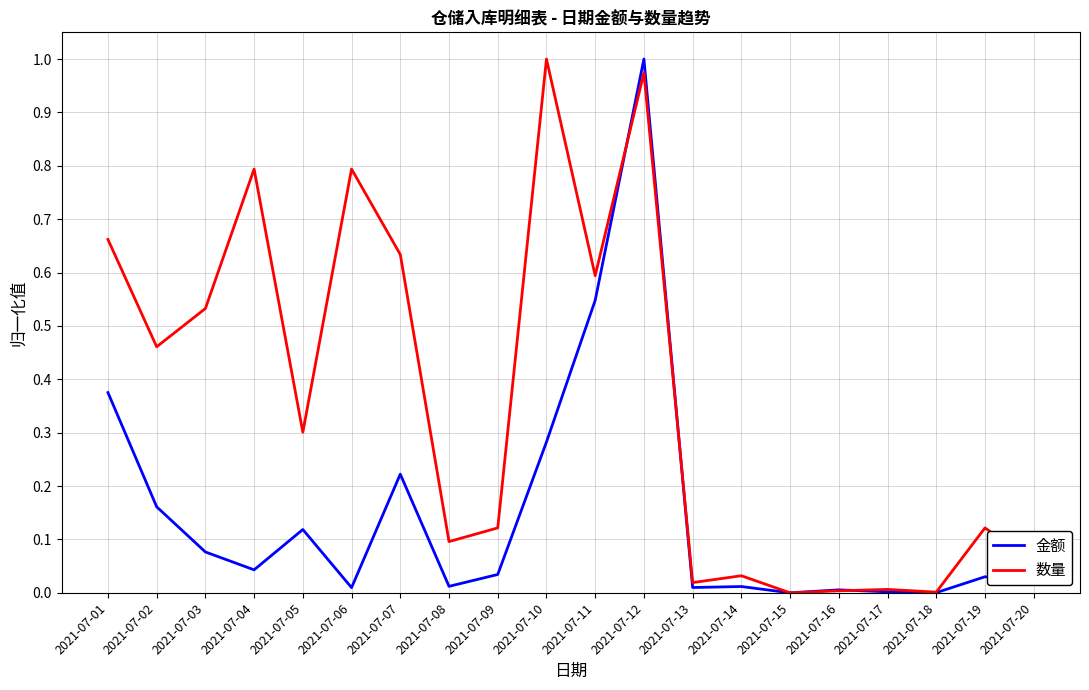

How many categories are shown in the chart?

20